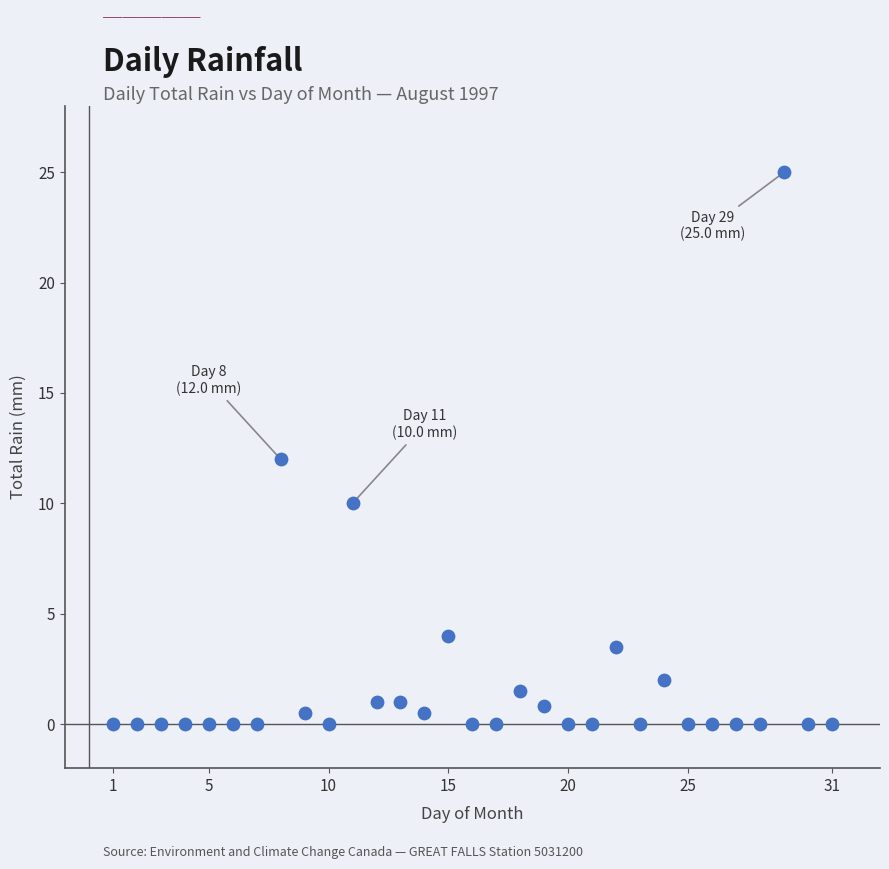

What is the range of X values (max minus min)?

30.0